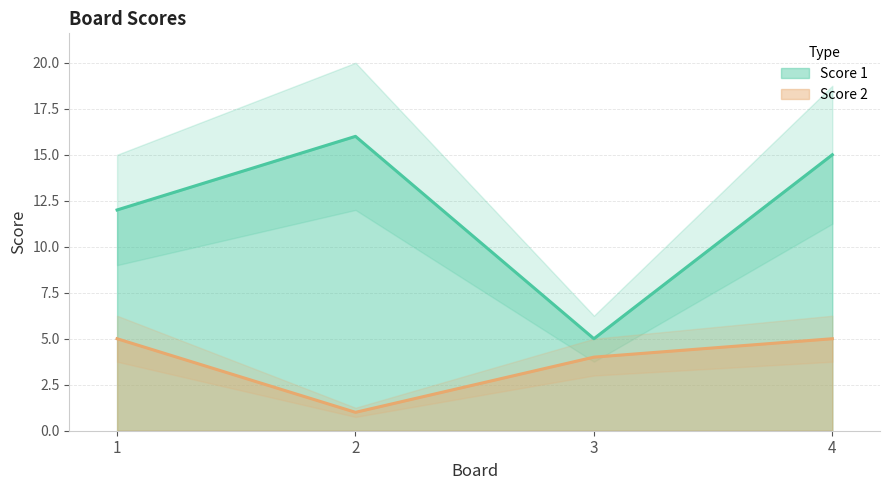

What is the sum of all Score 2 values?

15